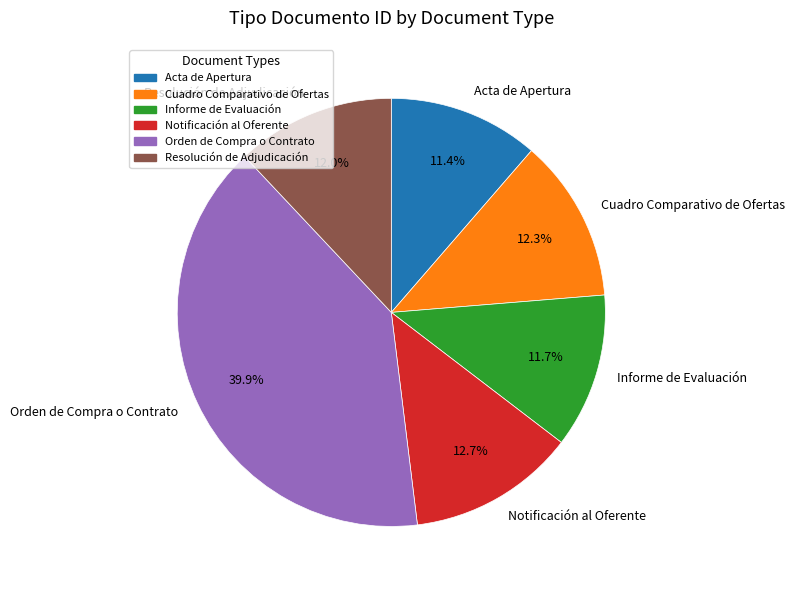

Does any single category account for the majority?

No